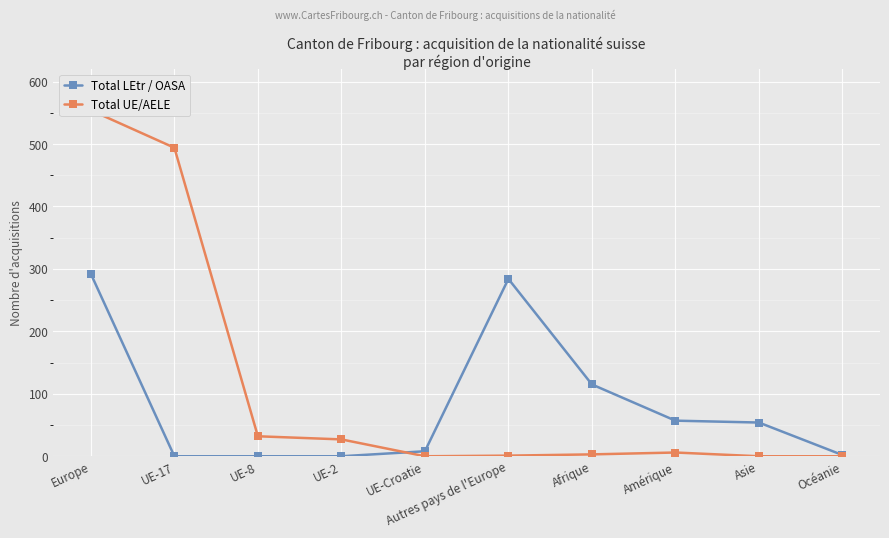

What position from the right is Autres pays de l'Europe?

5